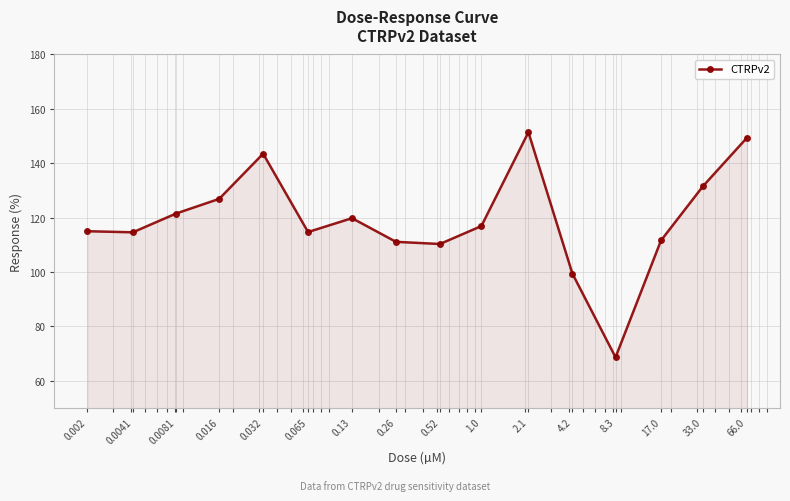

What is the smallest value displayed?

68.6